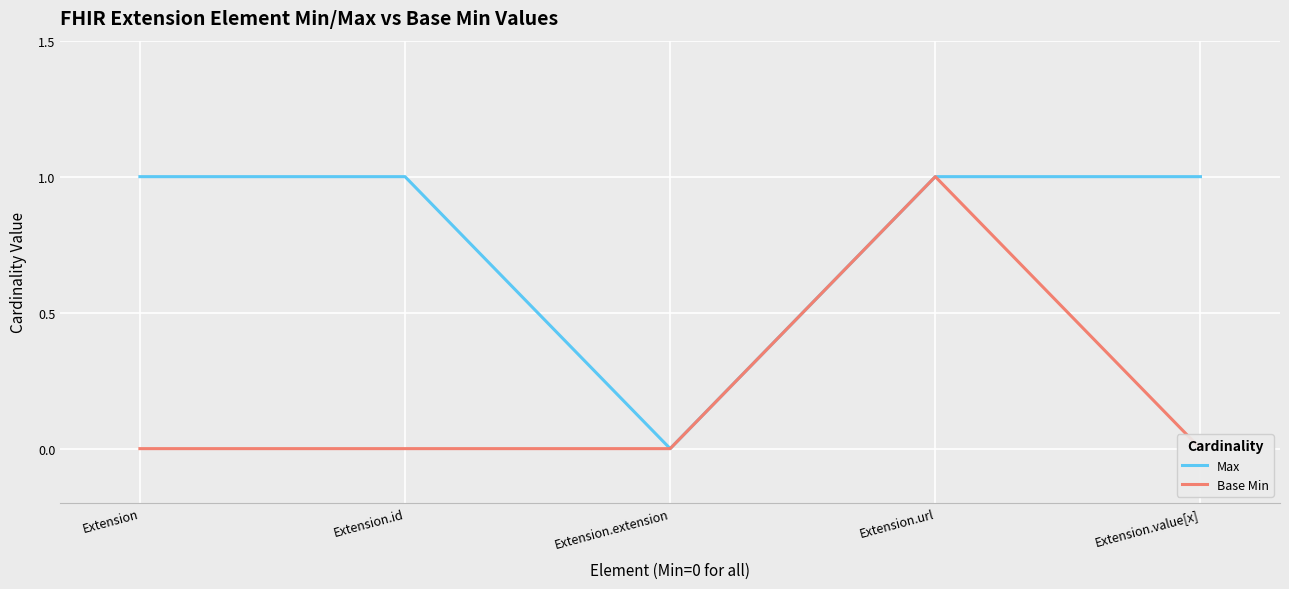

Does the chart display data point markers on the line(s)?

No